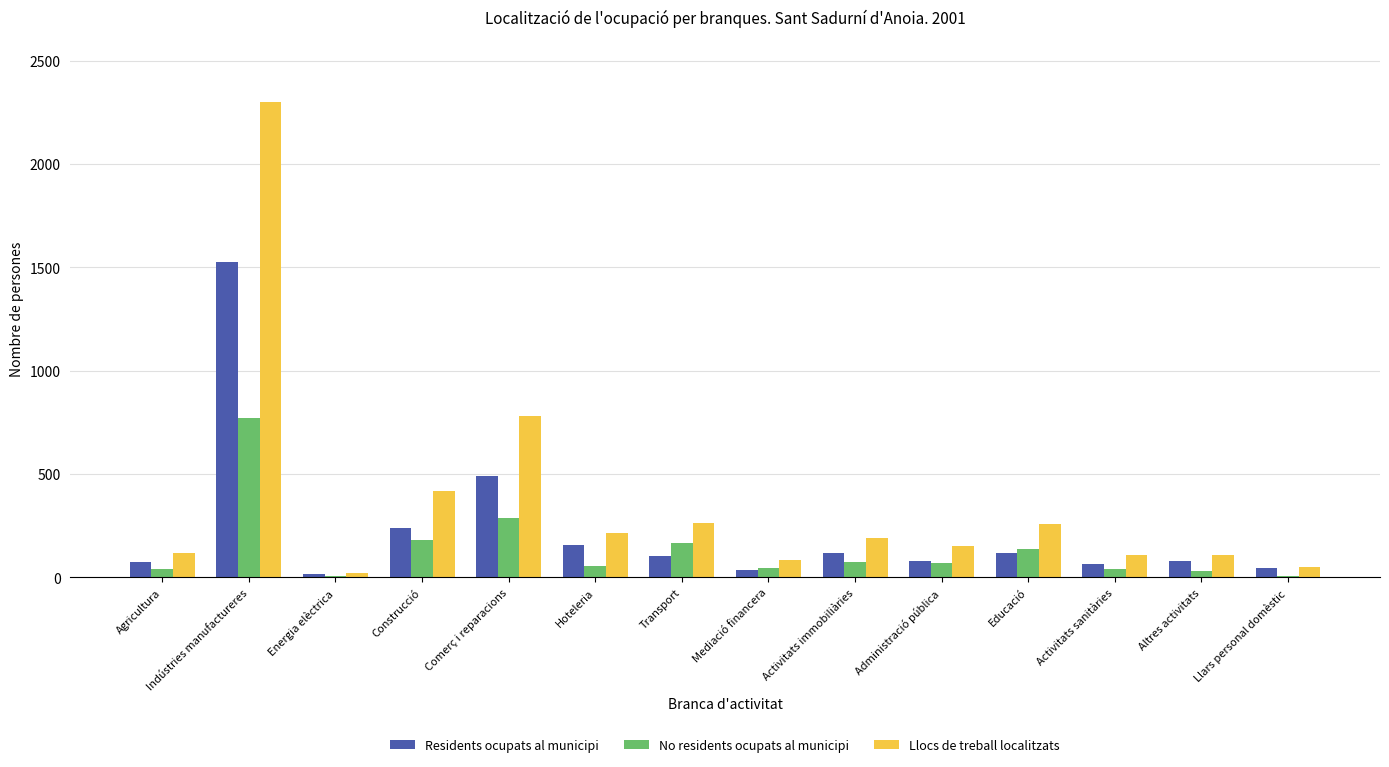

How many groups of bars are there?

14